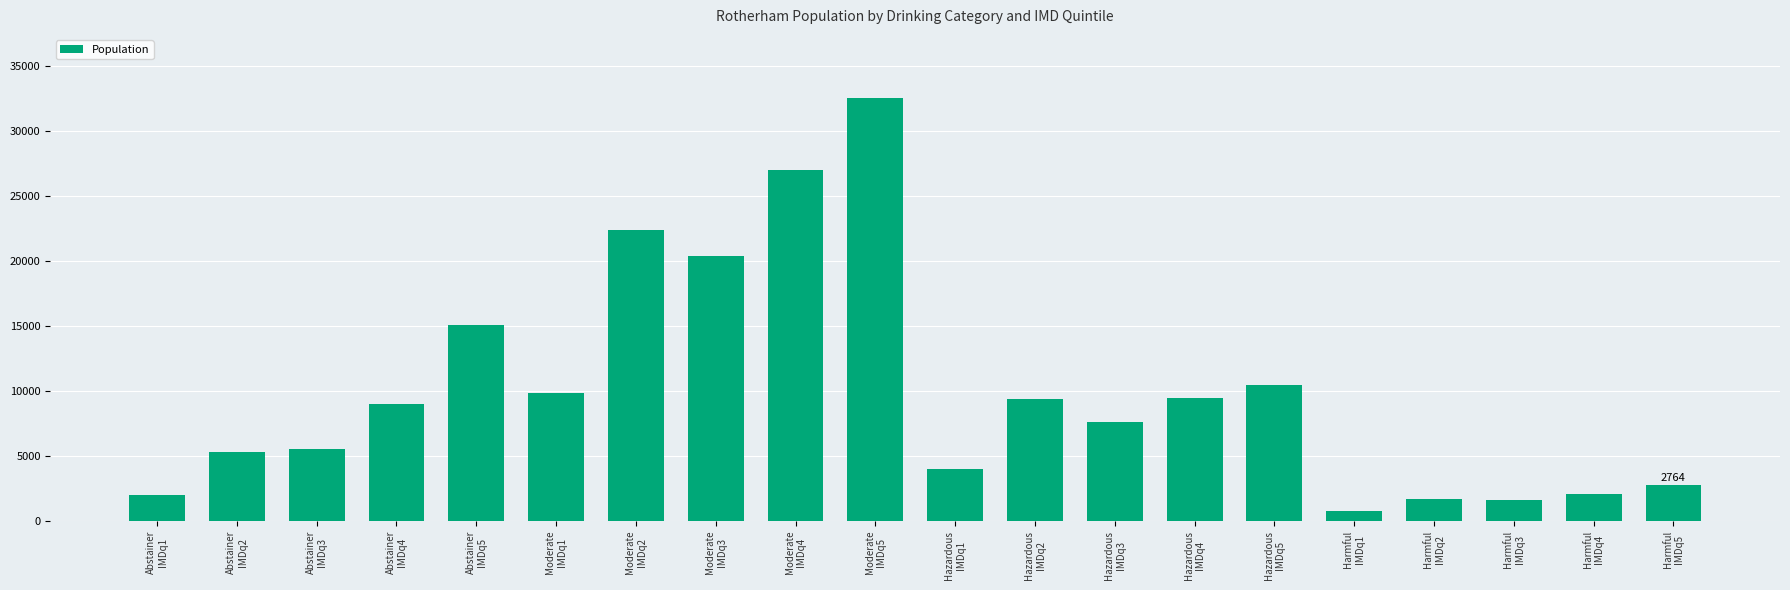

What is the average value?

9956